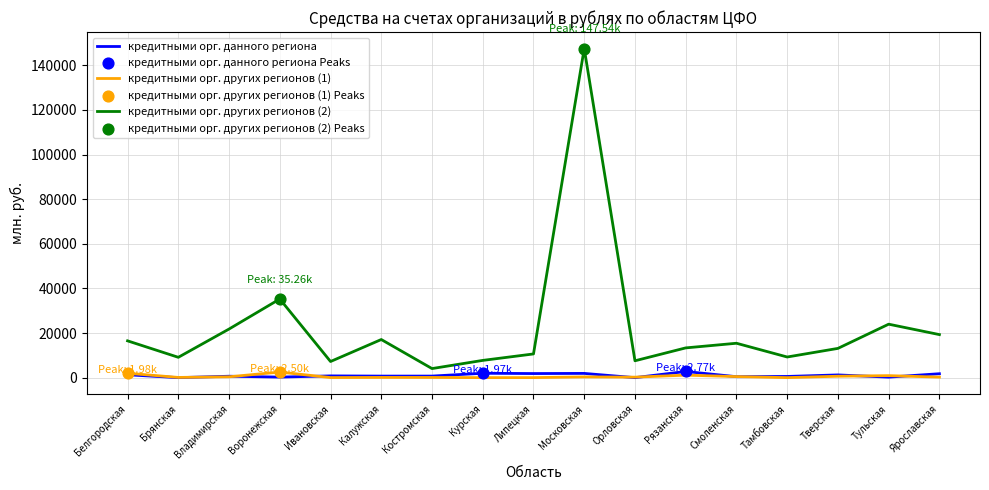

Which series has the largest total across all categories?

кредитными орг. других регионов (2)